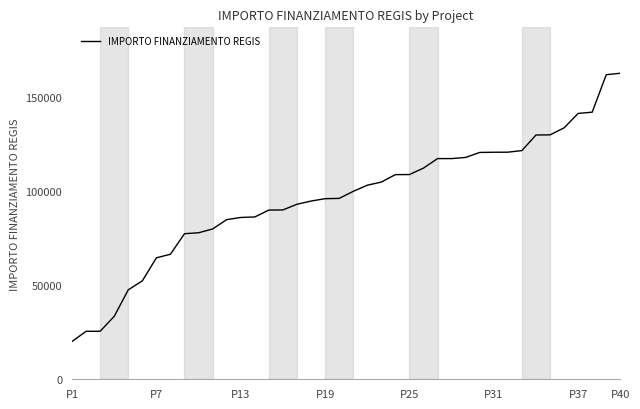

Count the number of categories in the chart.

40